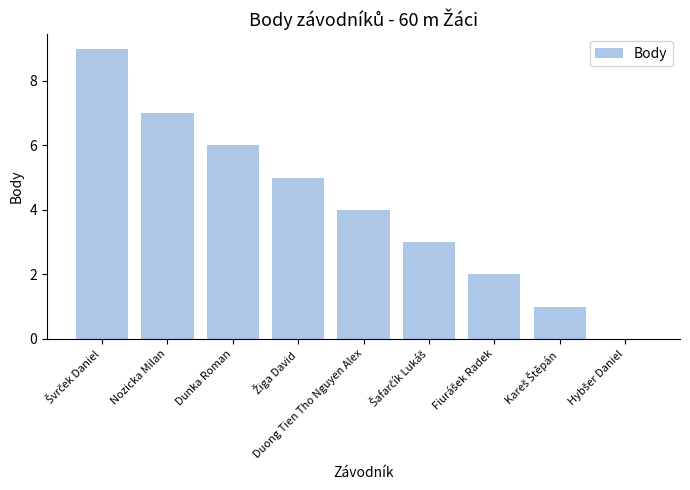

What is the change in value from Nozicka Milan to Dunka Roman?

-1